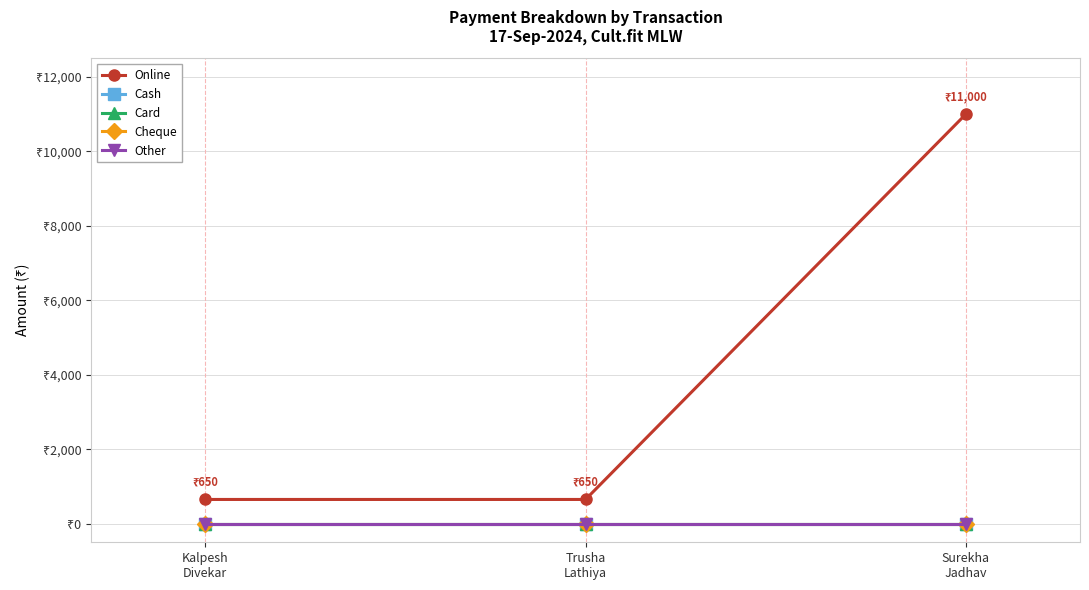

What is the difference between the highest and lowest values at Trusha
Lathiya?

650